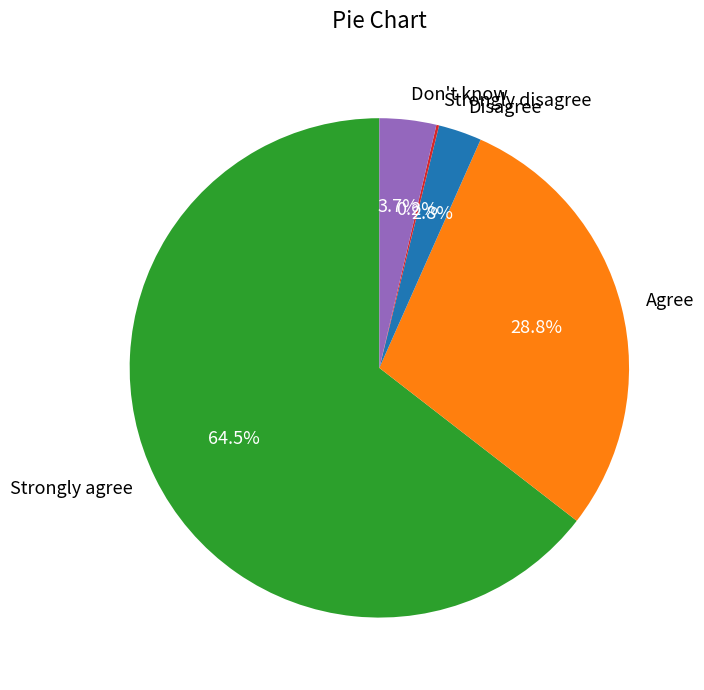

The Disagree slice represents 17% of the pie. True or false?

False